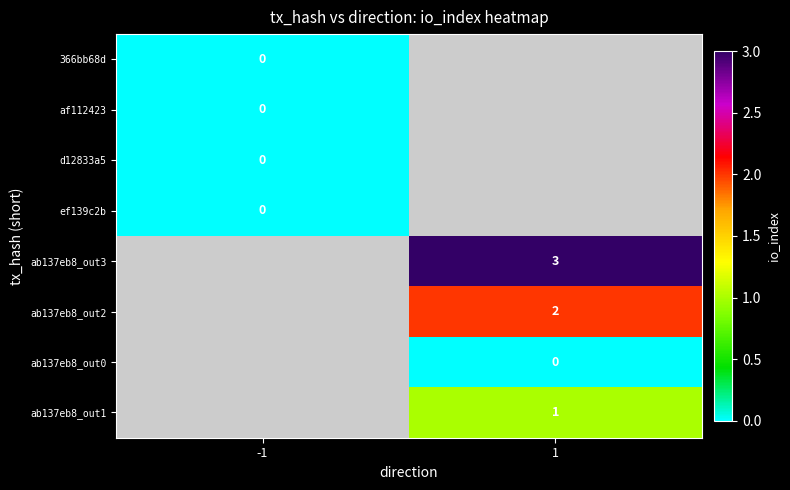

Rank the series at -1 from highest to lowest value.

366bb68d, af112423, d12833a5, ef139c2b, ab137eb8_out3, ab137eb8_out2, ab137eb8_out0, ab137eb8_out1